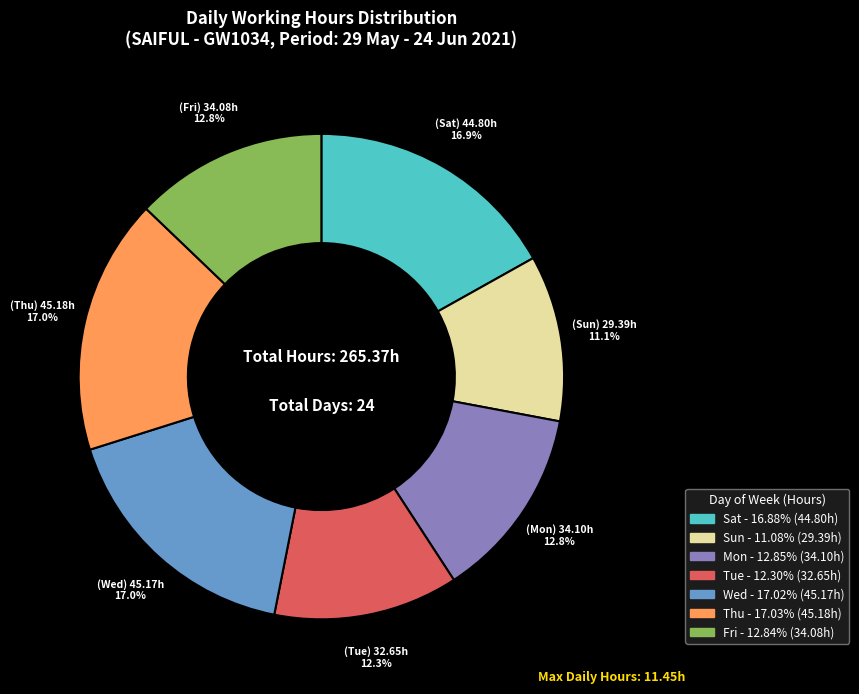

Is there any slice that represents more than half of the pie?

No